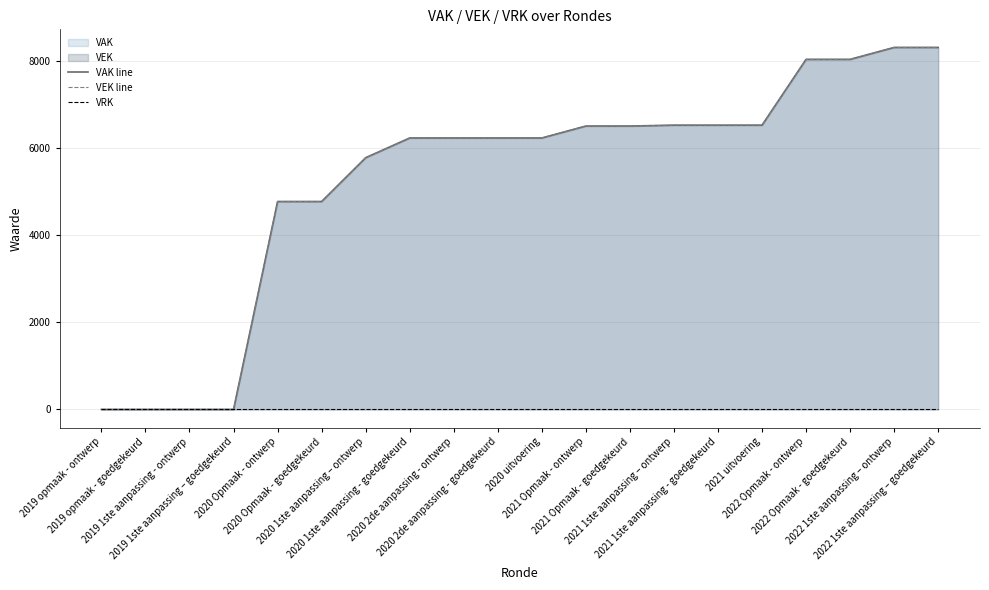

List the series in order of their peak value, lowest first.

VRK, VAK line, VEK line